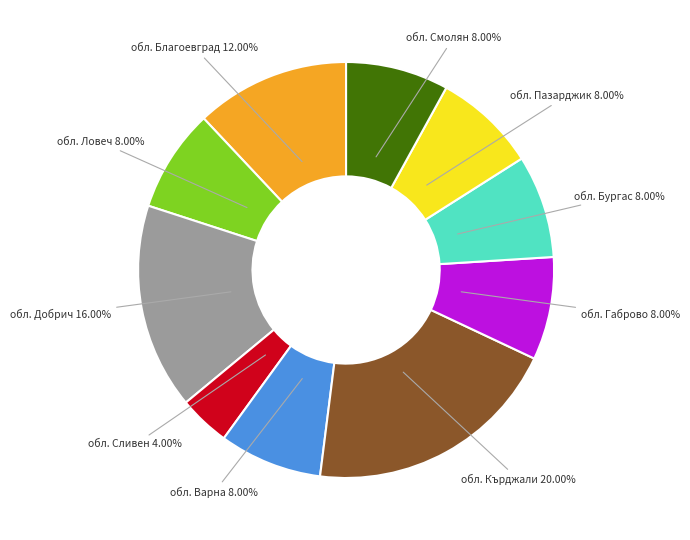

Is there a majority slice in this chart?

No